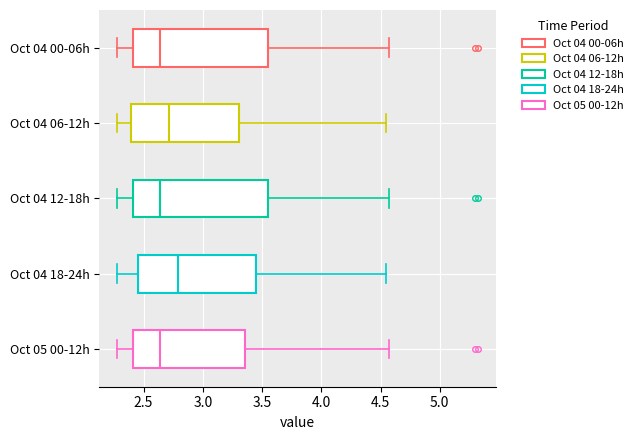

Which box's median line is the furthest to the right?

Oct 04 18-24h